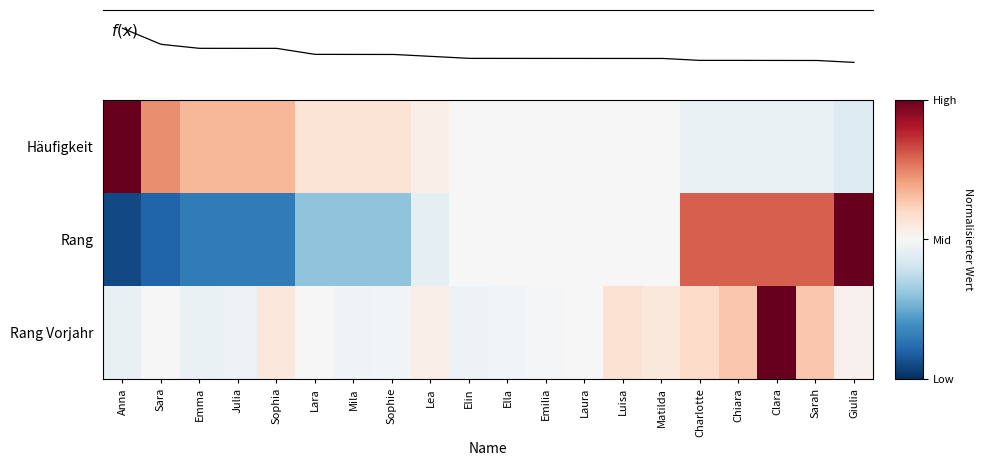

At which label does PrevRank reach its peak?

Clara